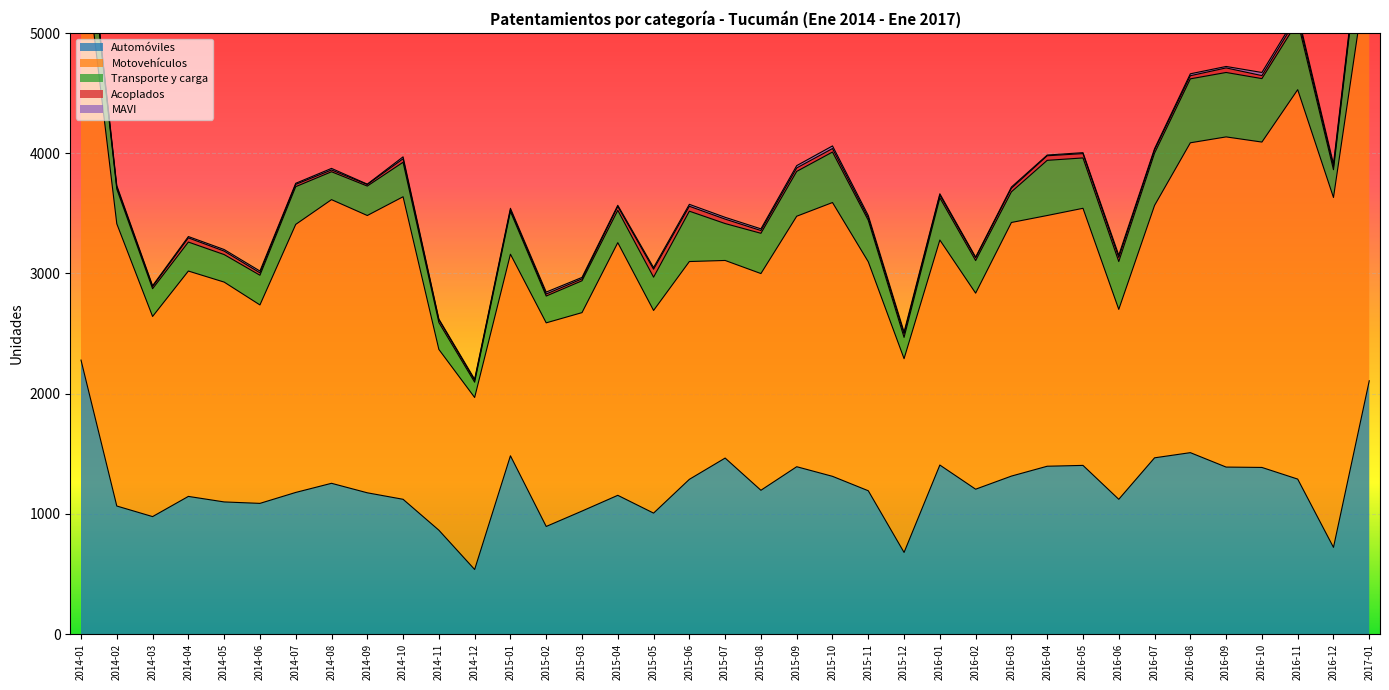

The MAVI series shows 18 at 2014-01. True or false?

False